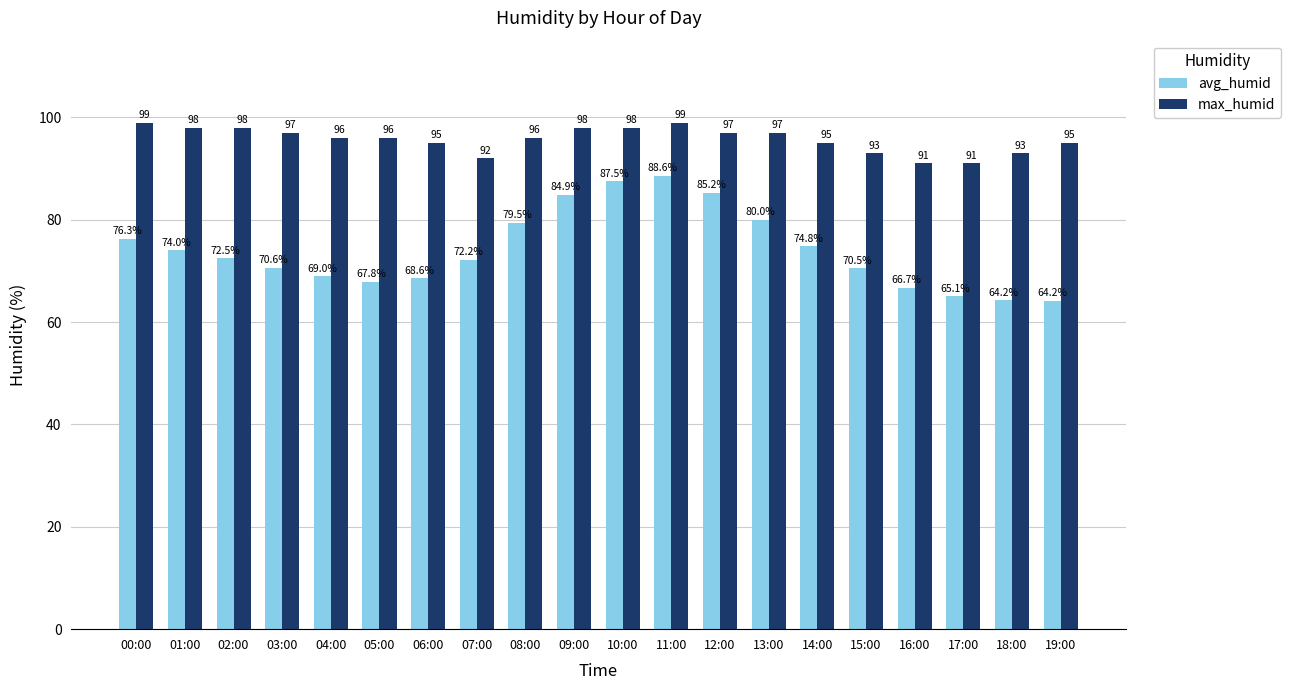

Which series changed the most between 11:00 and 12:00?

avg_humid